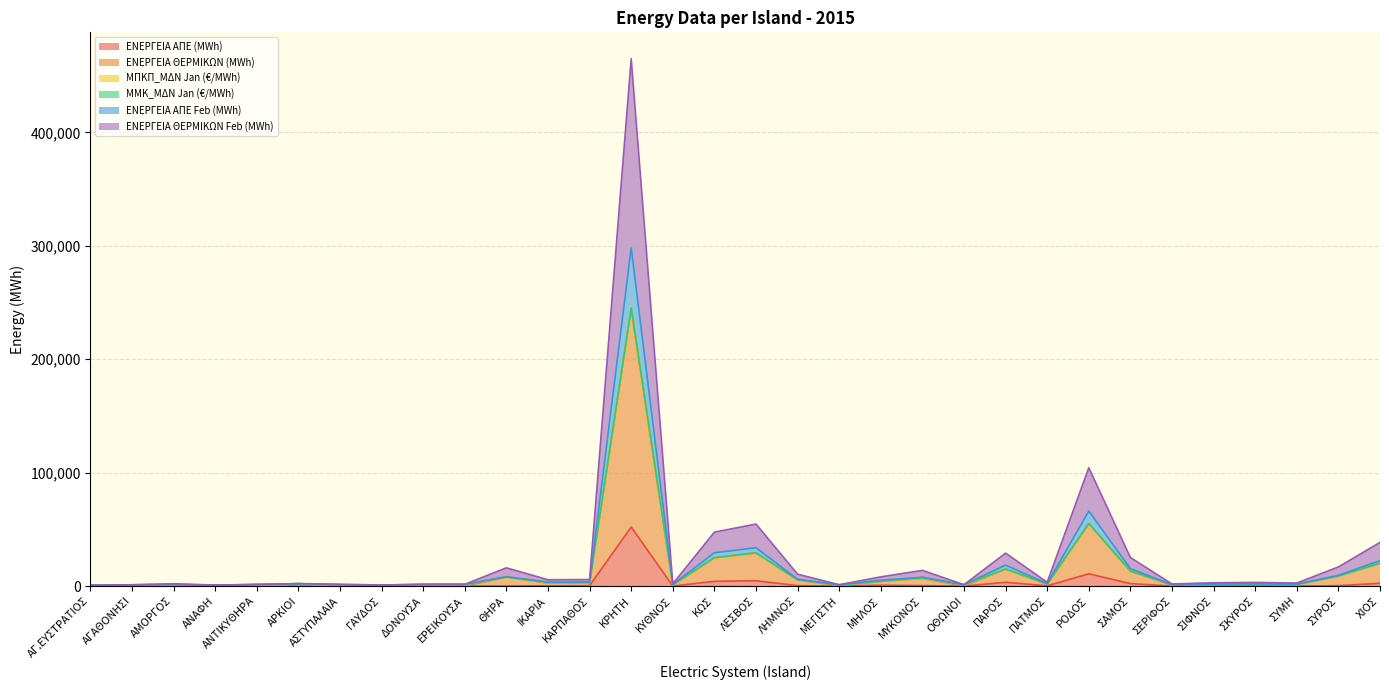

Which category has the lowest value in the ΕΝΕΡΓΕΙΑ ΘΕΡΜΙΚΩΝ (MWh) series?

ΑΡΚΙΟΙ